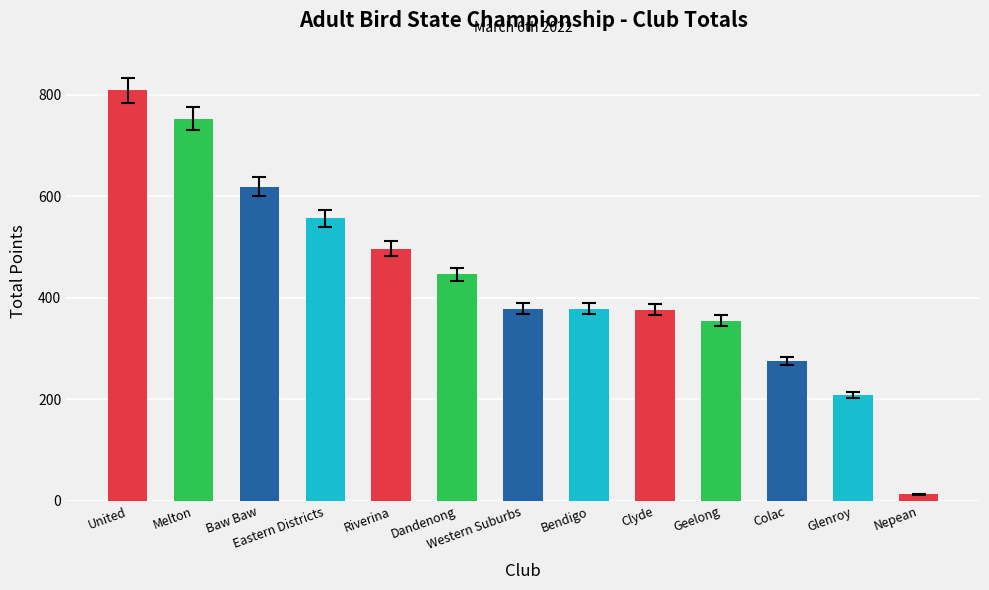

The value at Western Suburbs is 81. True or false?

False